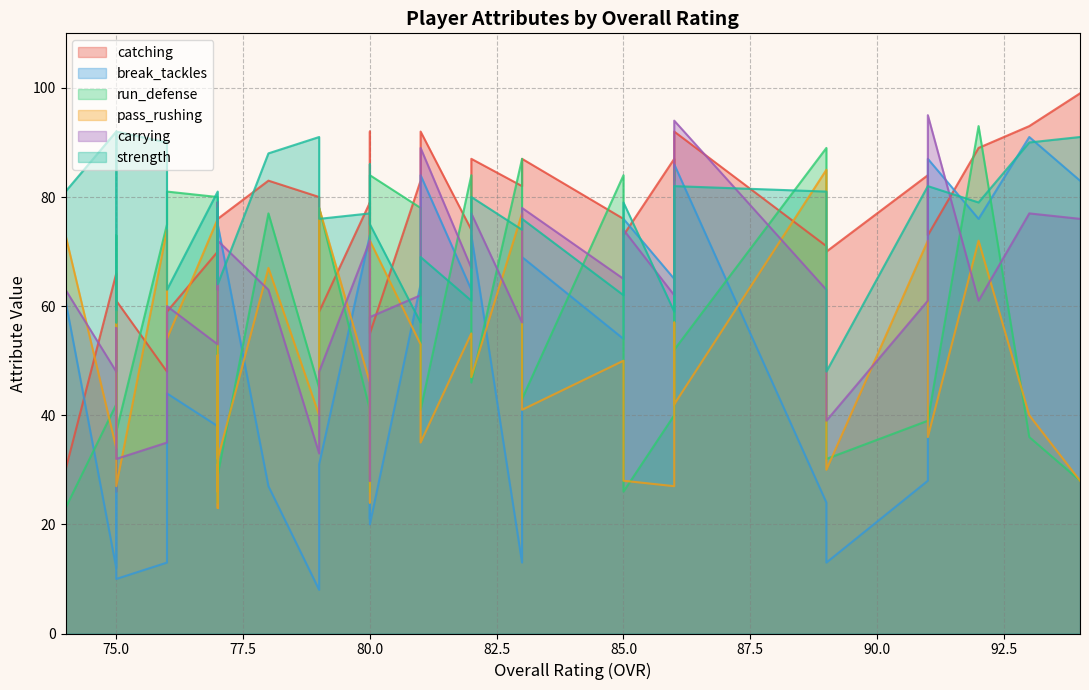

How many intersections are there between break_tackles and strength?

12